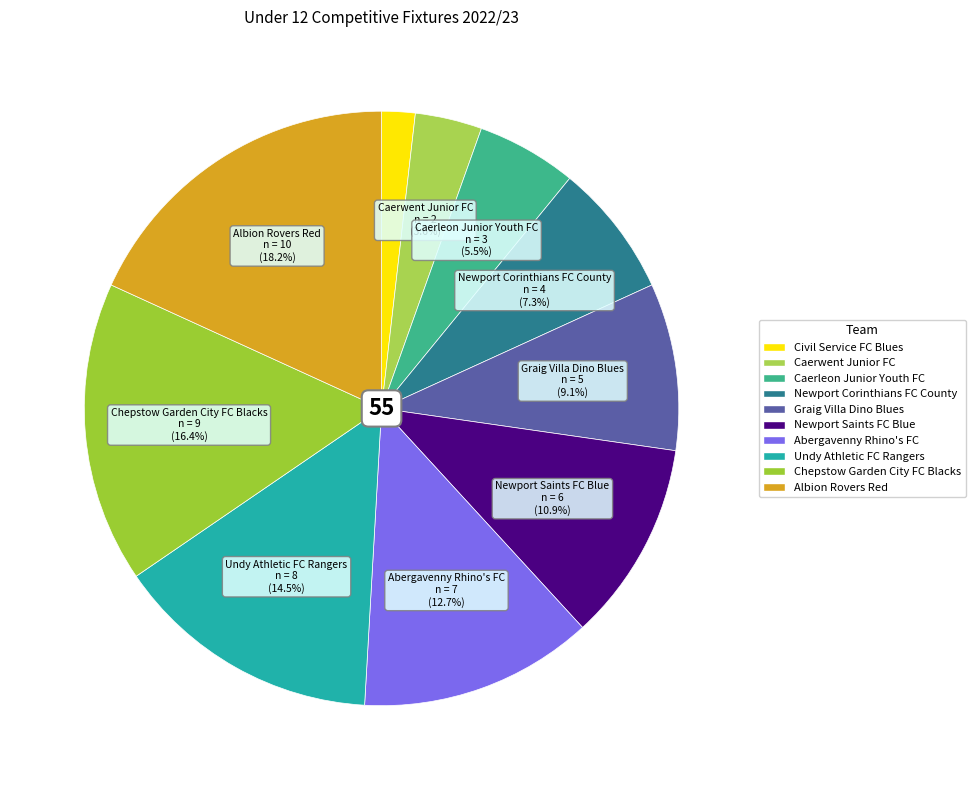

How many slices are in this pie chart?

10